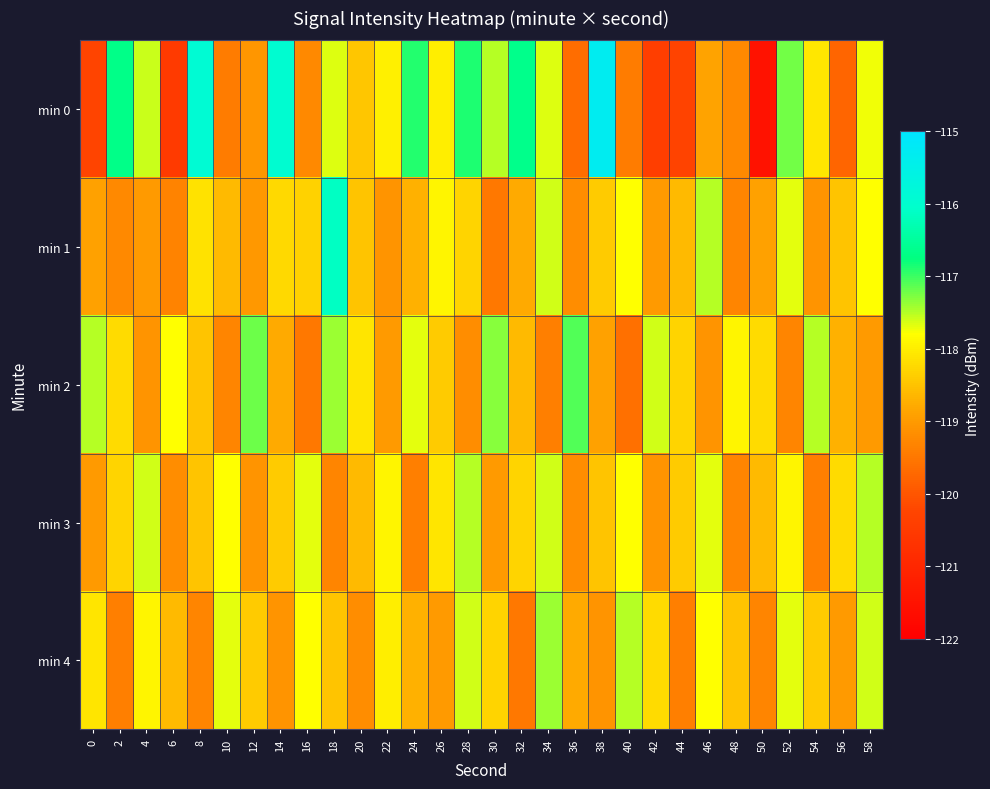

Rank the series by their maximum value, from highest to lowest.

min 0, min 1, min 2, min 4, min 3